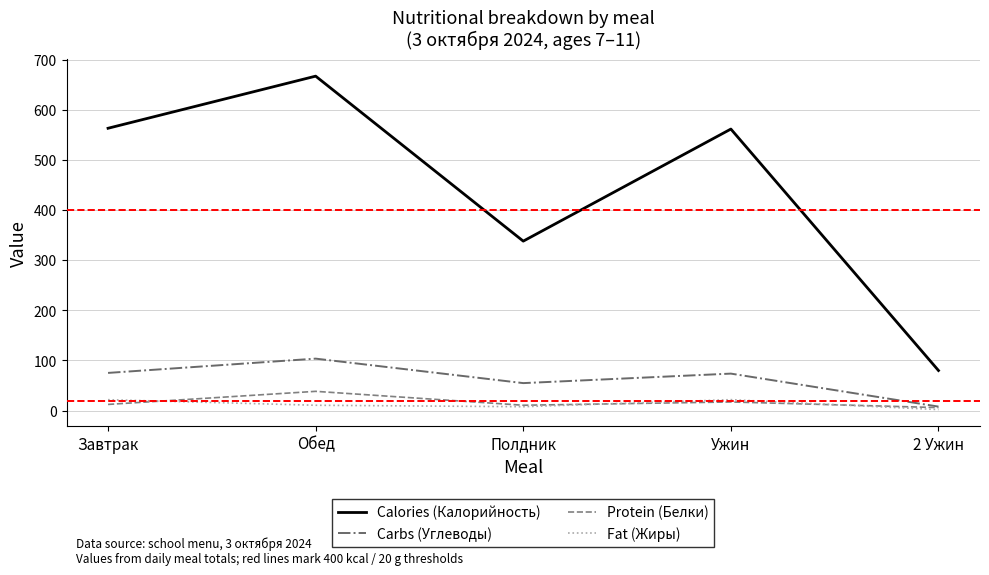

How many interior local valleys does the Fat (Жиры) series have?

1